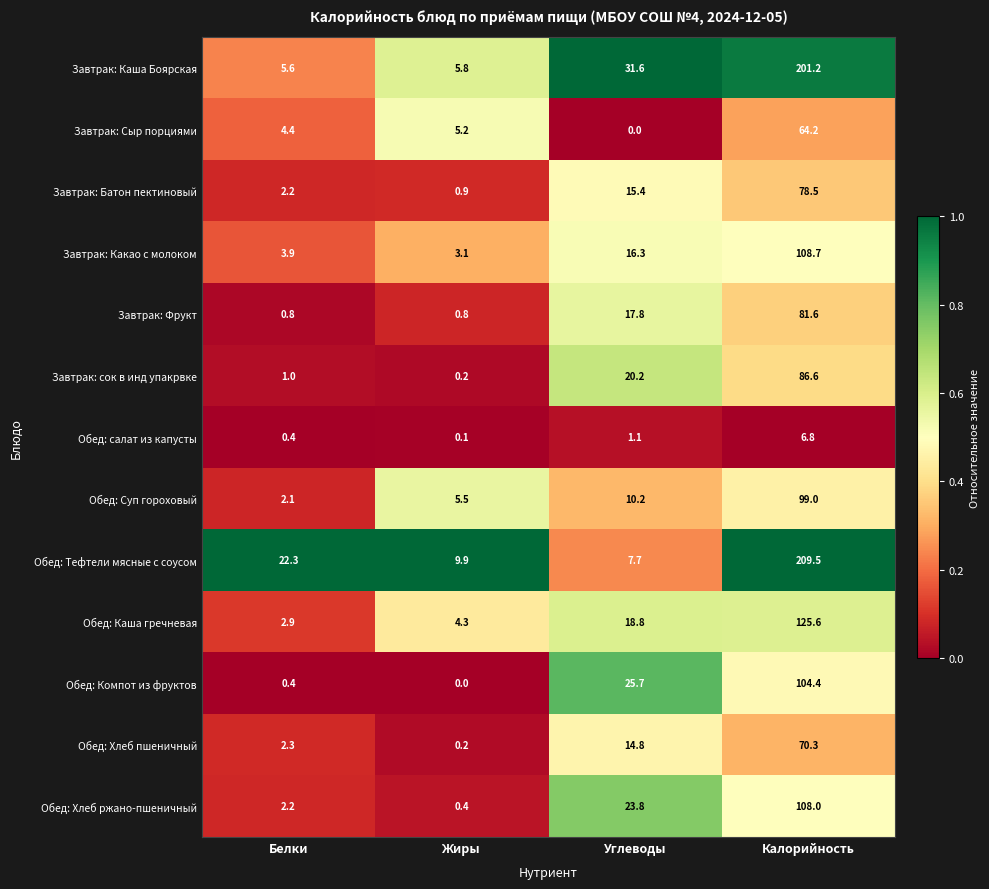

At which category is the sum across all series the highest?

Калорийность